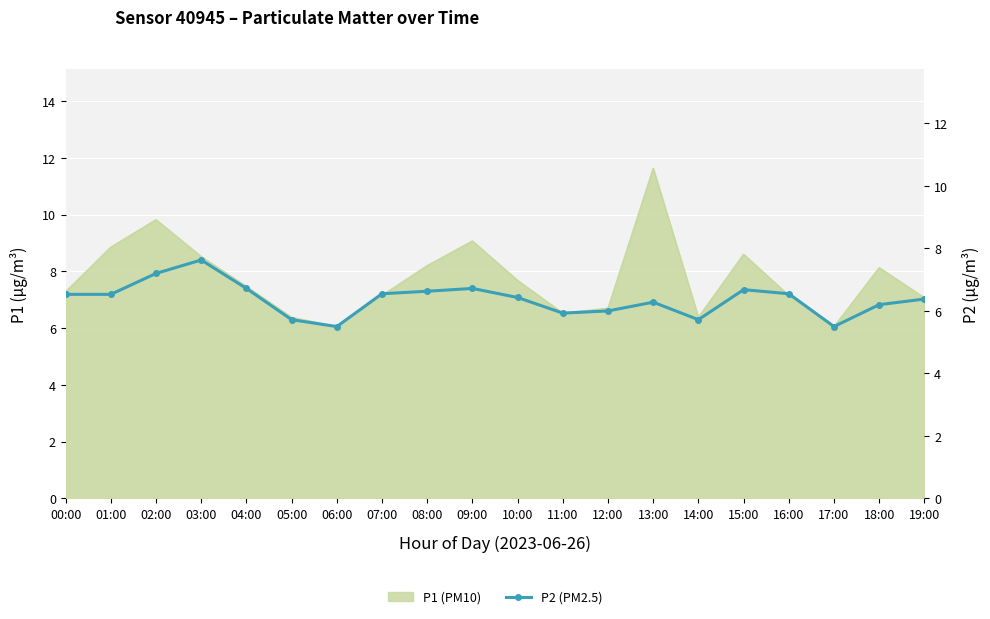

What position from the left is 13:00?

14